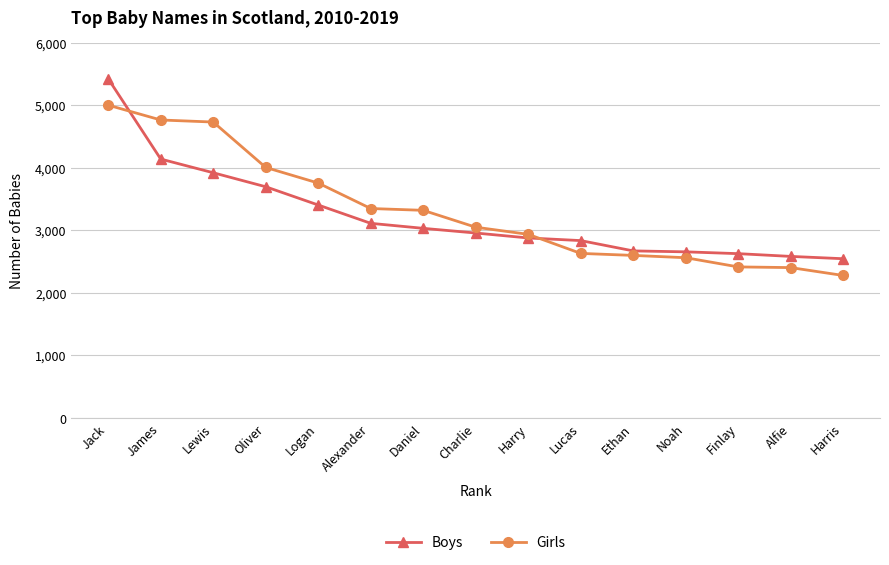

List the series in order of their peak value, lowest first.

Girls, Boys